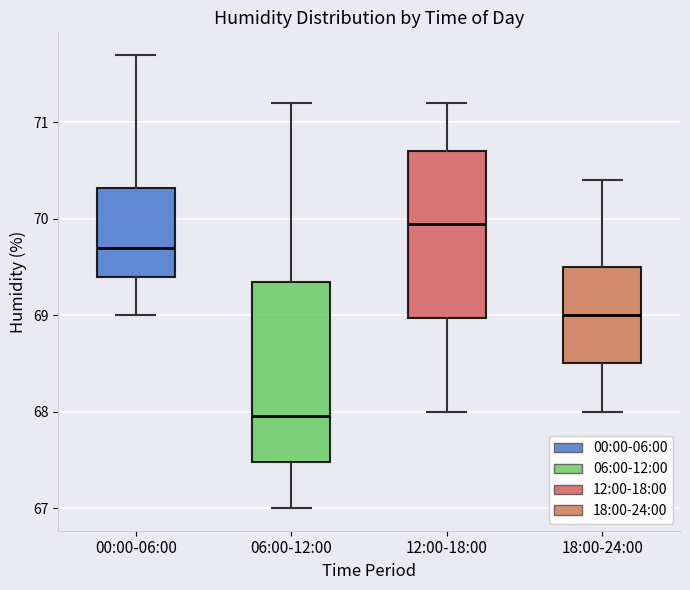

Comparing the boxes themselves (not the whiskers), which one is the tallest?

06:00-12:00